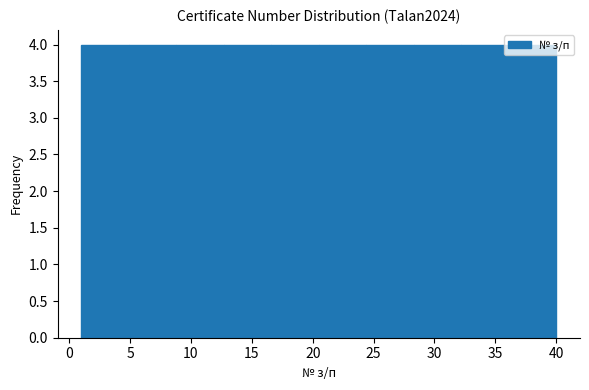

Reading left to right, list every bar in this chart as the range it spans on the x-axis followed by its height. Neither the bar edges nor the heights are printed on the chart, so give them approximately, as read against the axes.

1.0 to 4.9: 4
4.9 to 8.8: 4
8.8 to 12.7: 4
12.7 to 16.6: 4
16.6 to 20.5: 4
20.5 to 24.4: 4
24.4 to 28.3: 4
28.3 to 32.2: 4
32.2 to 36.1: 4
36.1 to 40.0: 4